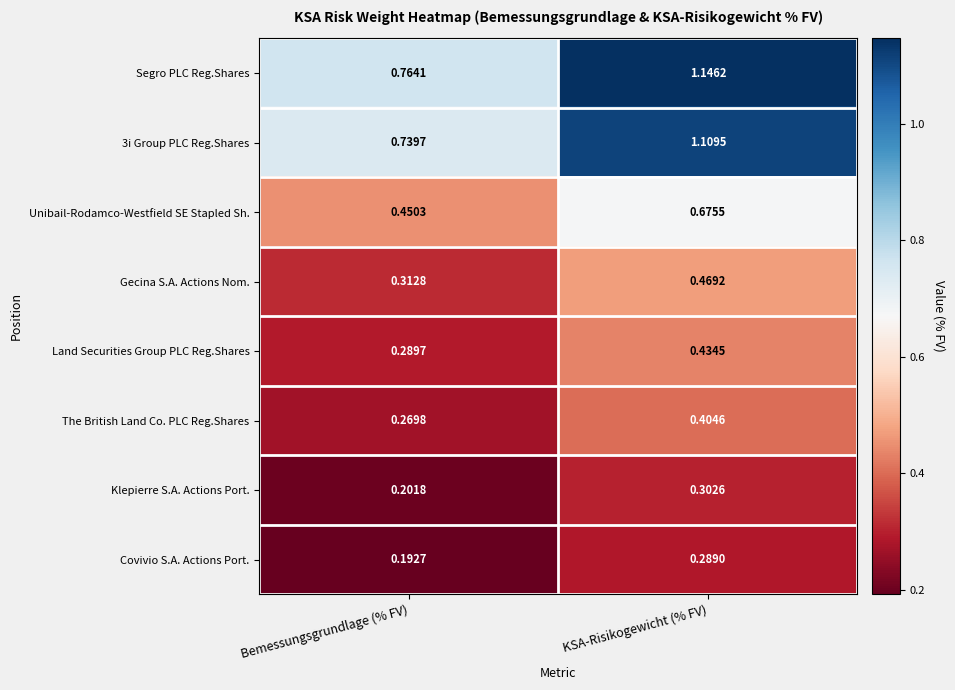

At which label is Covivio S.A. Actions Port. closest to 0?

Bemessungsgrundlage (% FV)